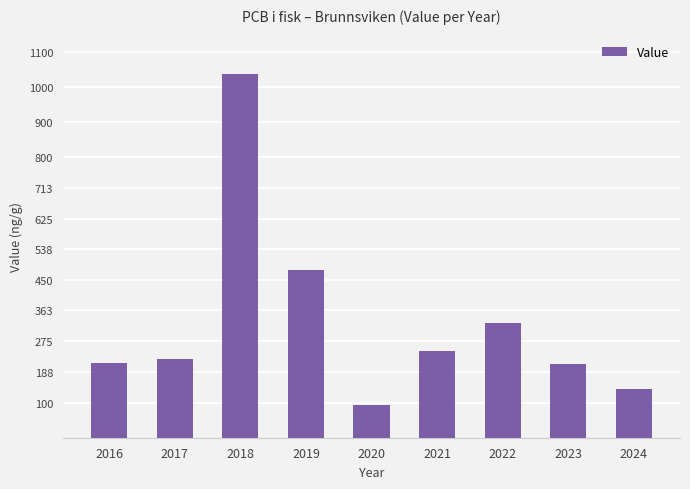

What is the change in value from 2016 to 2020?

-120.8